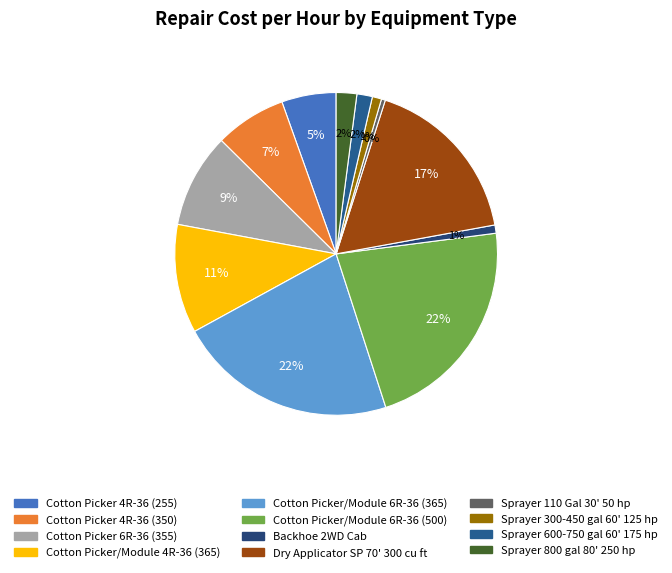

Which category has the biggest portion of the pie?

Cotton Picker/Module 6R-36 (500)